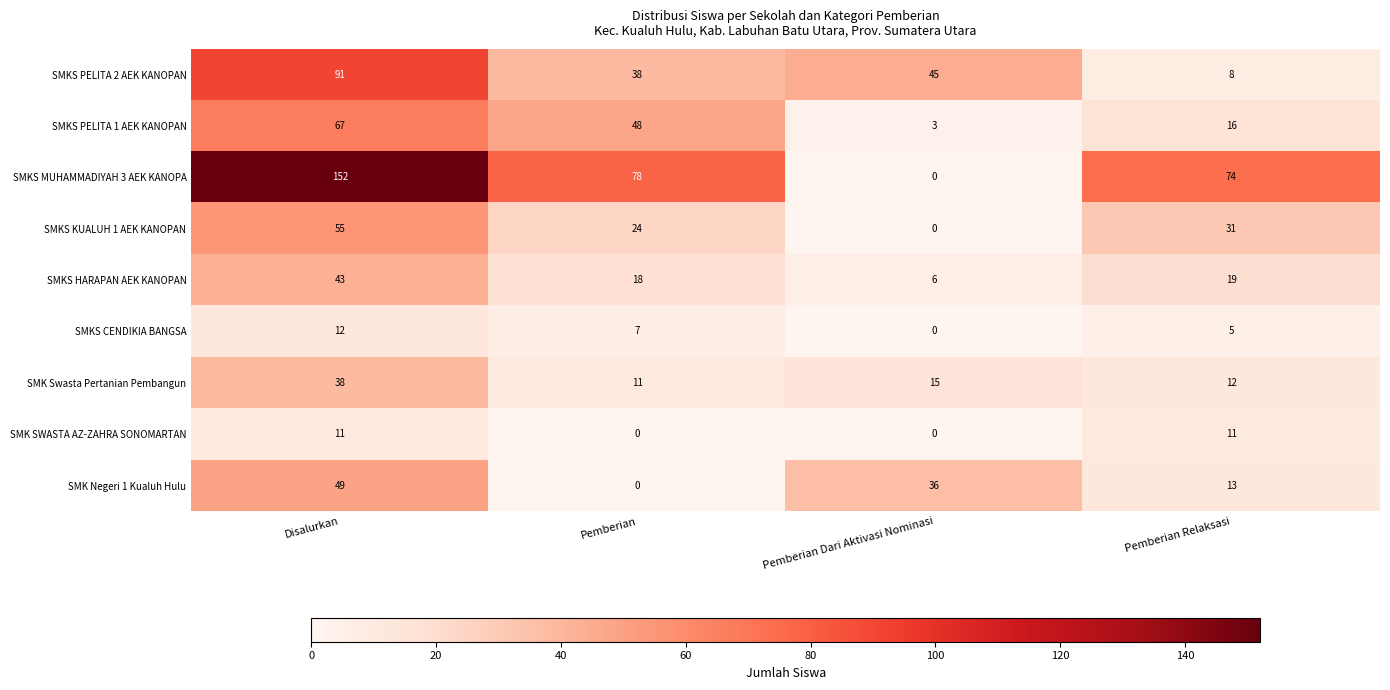

Count the SMKS PELITA 1 AEK KANOPAN values in the range 16 to 67.

3